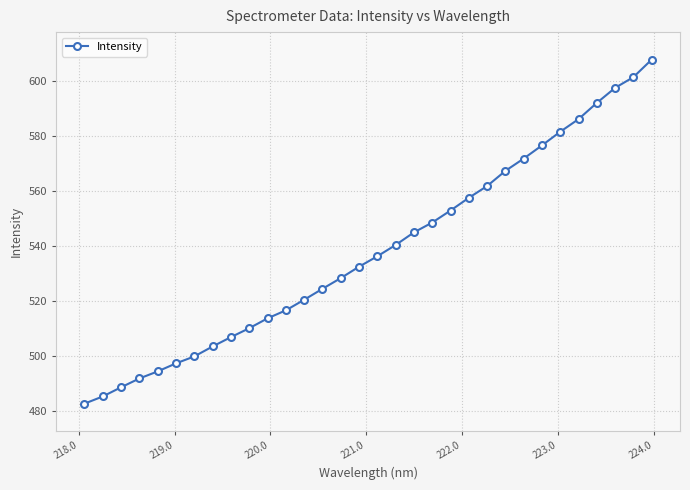

What is the average value?

538.0